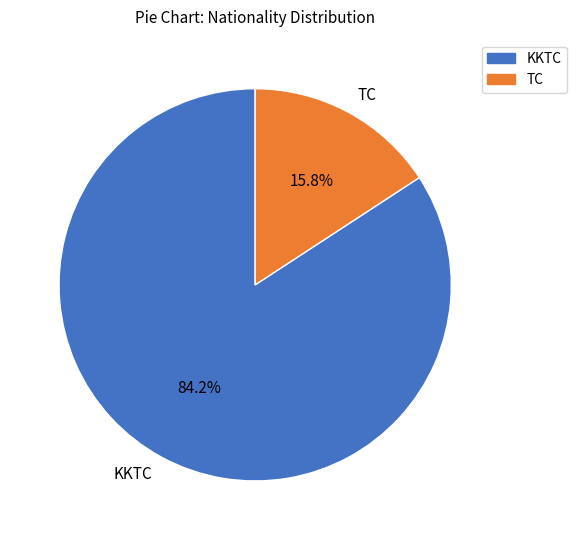

What portion of the pie excludes TC?

84.2%